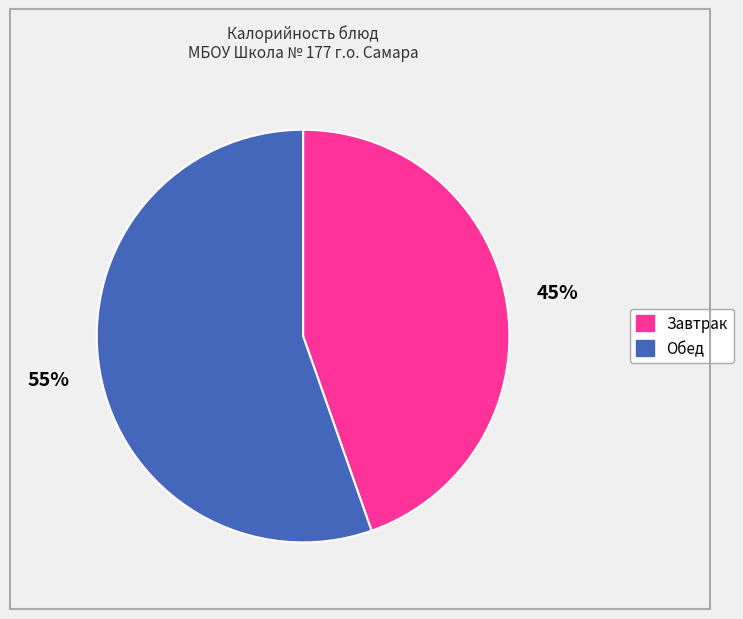

Is there a majority slice in this chart?

Yes